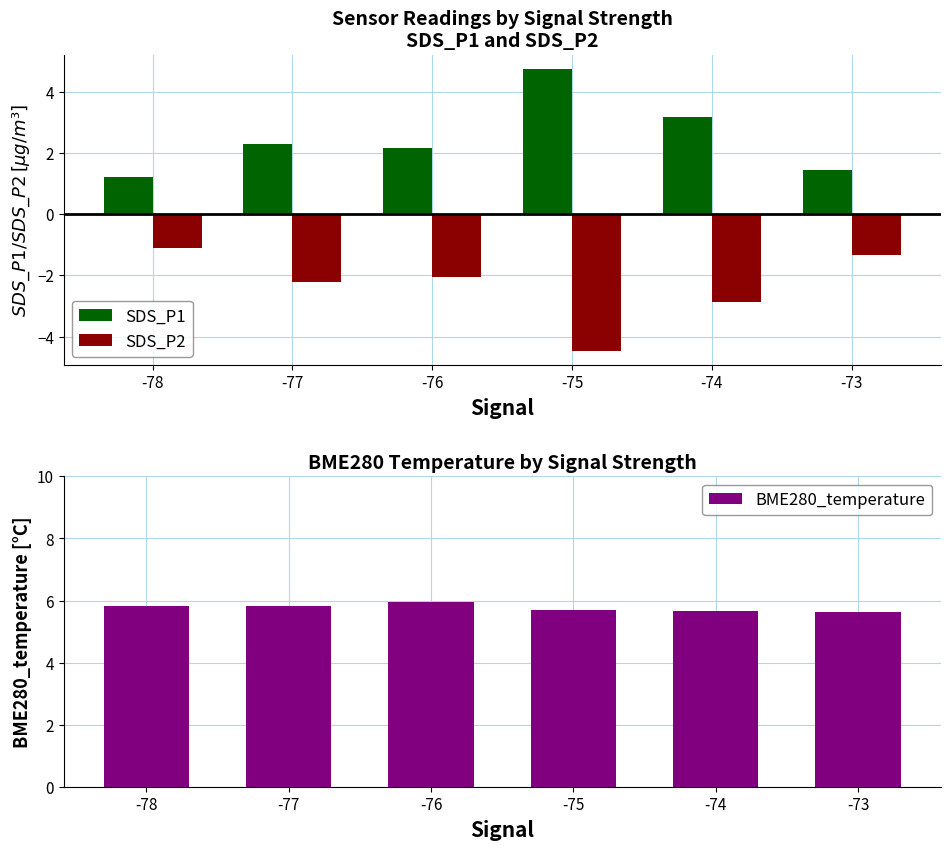

At which label does SDS_P2 reach its peak?

-78